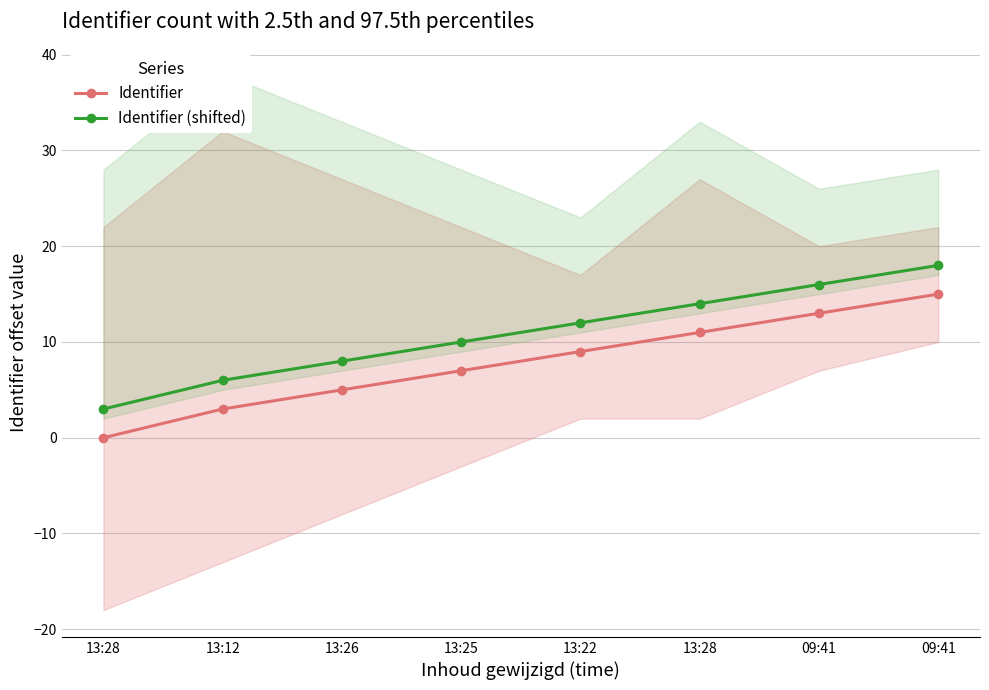

True or false: Identifier (shifted) and Identifier cross at least once.

False